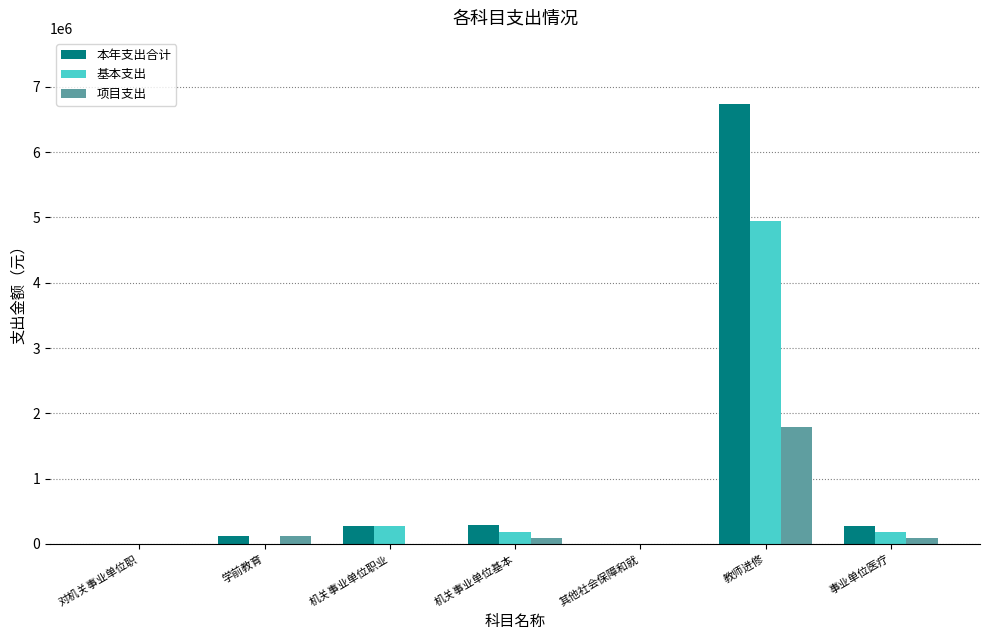

The 本年支出合计 series shows 282095.5 at 机关事业单位职业. True or false?

True